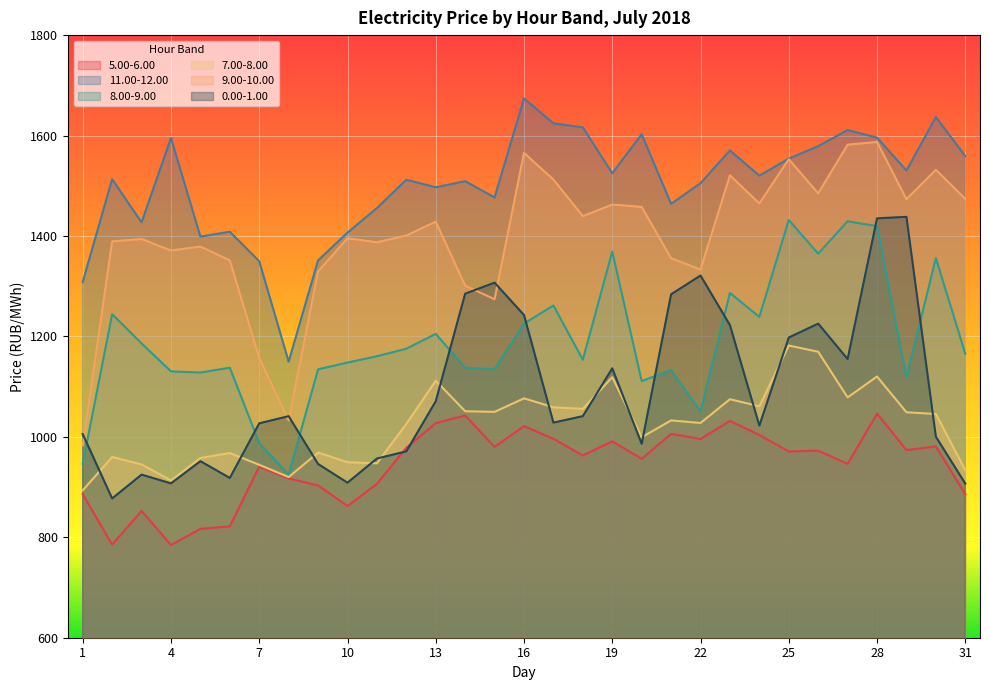

The value of 9.00-10.00 at 17 is 2265.6. True or false?

False